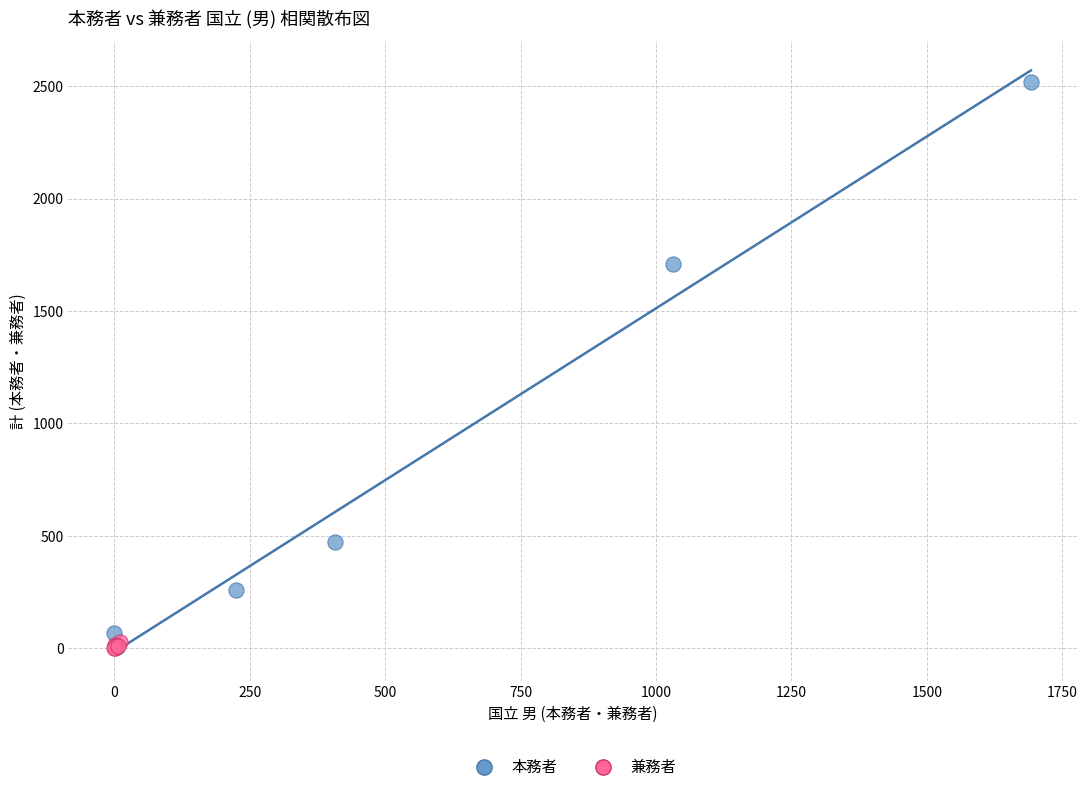

Which series has the largest Y range (max minus min)?

本務者